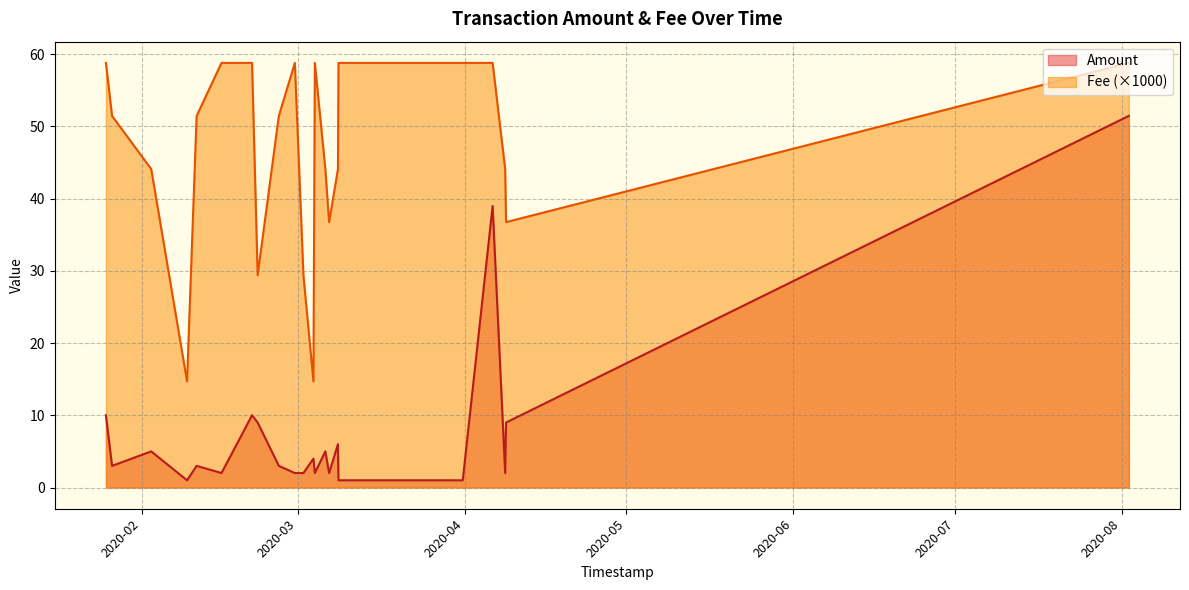

Which category has the lowest value in the Amount series?

2020-03-31 14:43:37